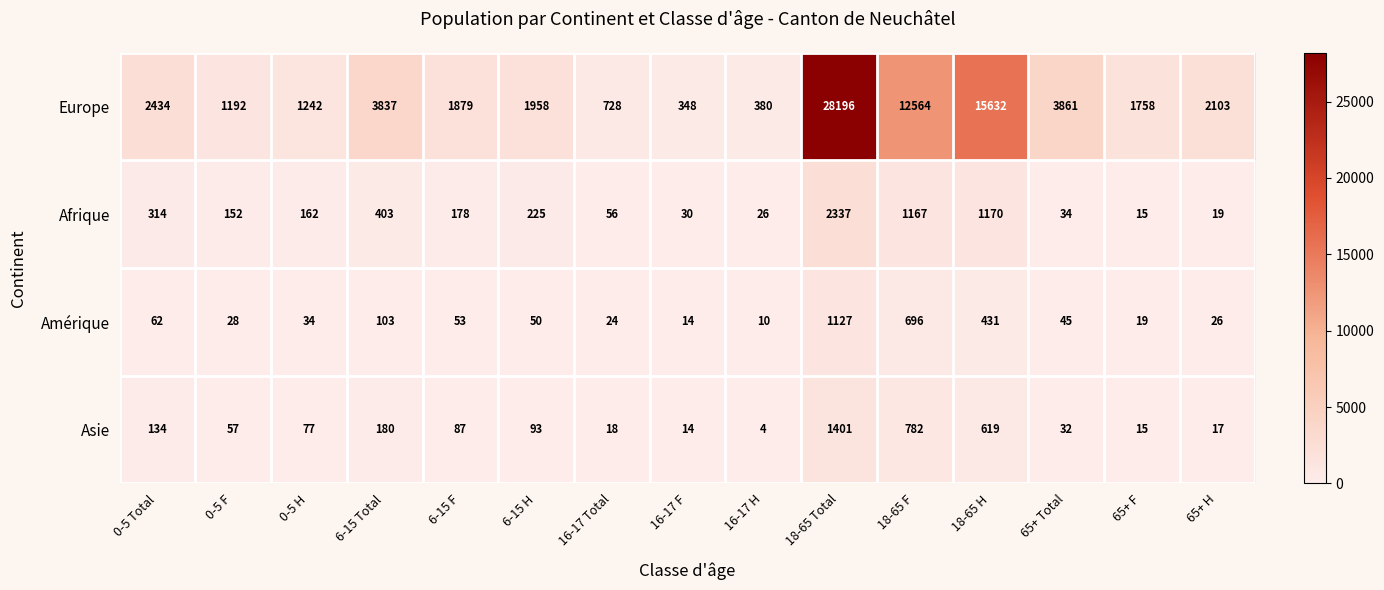

Which category has the lowest value across all series?

16-17 H